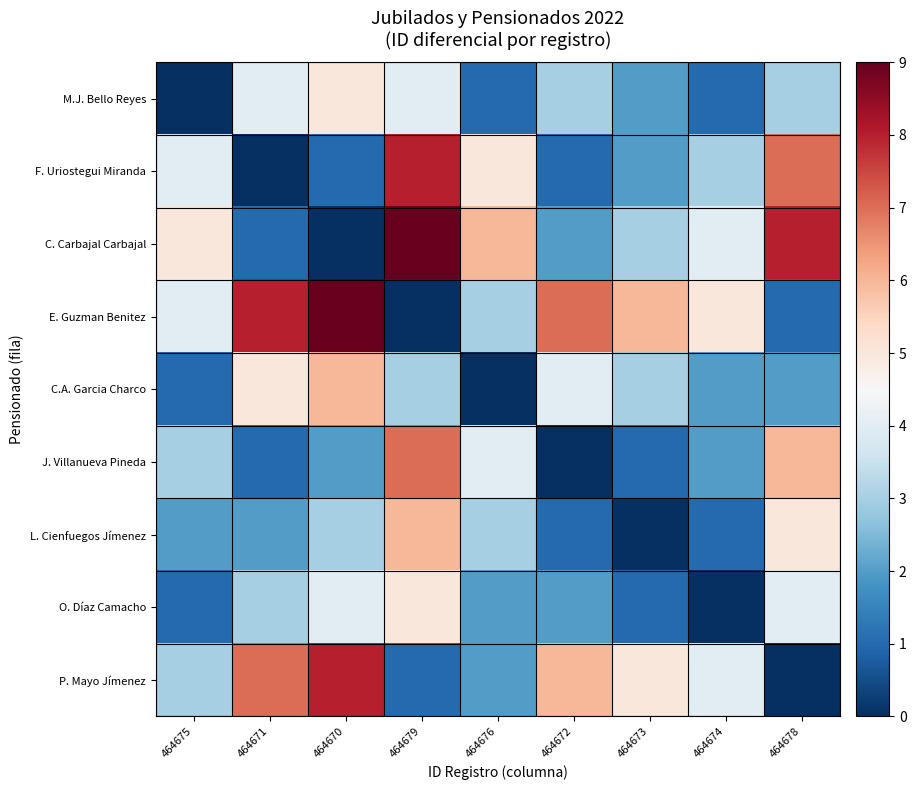

What is the difference between the highest and lowest values at 464676?

6